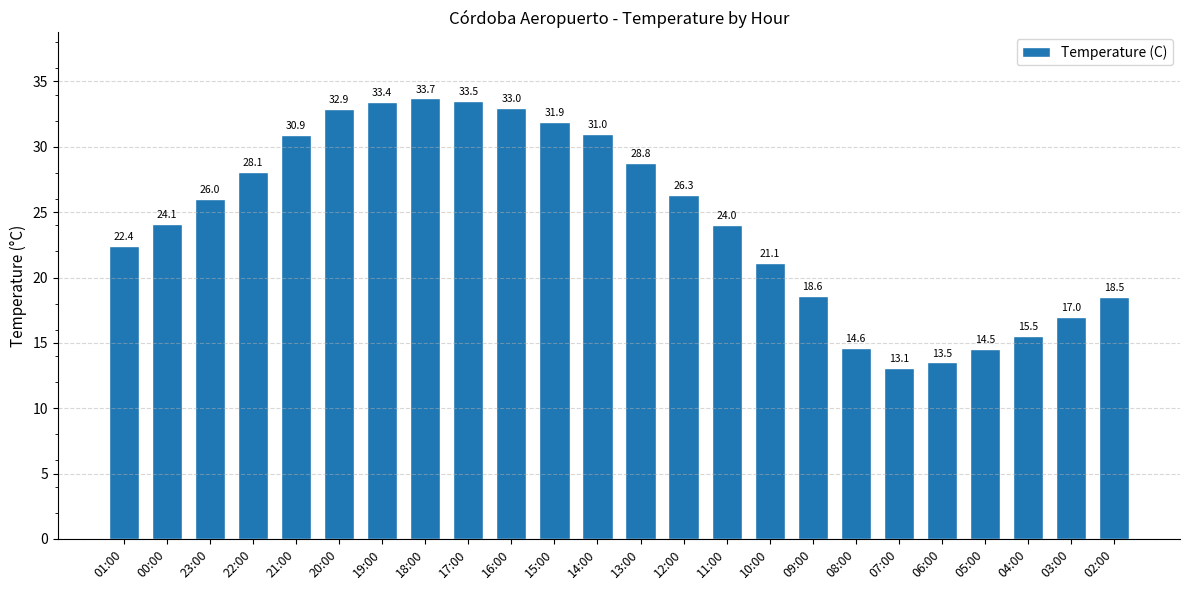

Rank the categories by value from lowest to highest.

07:00, 06:00, 05:00, 08:00, 04:00, 03:00, 02:00, 09:00, 10:00, 01:00, 11:00, 00:00, 23:00, 12:00, 22:00, 13:00, 21:00, 14:00, 15:00, 20:00, 16:00, 19:00, 17:00, 18:00